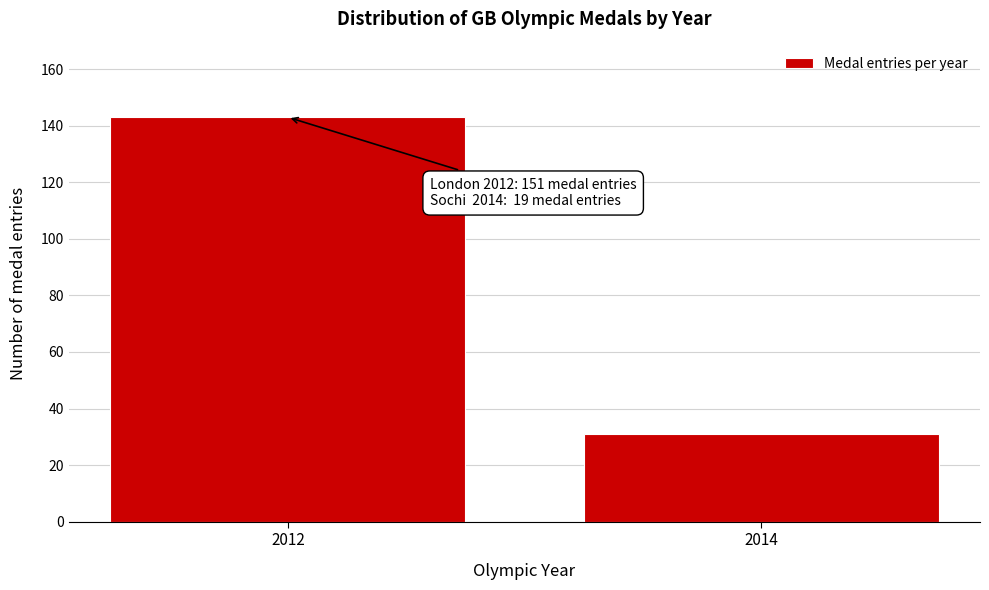

Reading left to right, transcribe all the data shown in this chart.

2012=143	2014=31